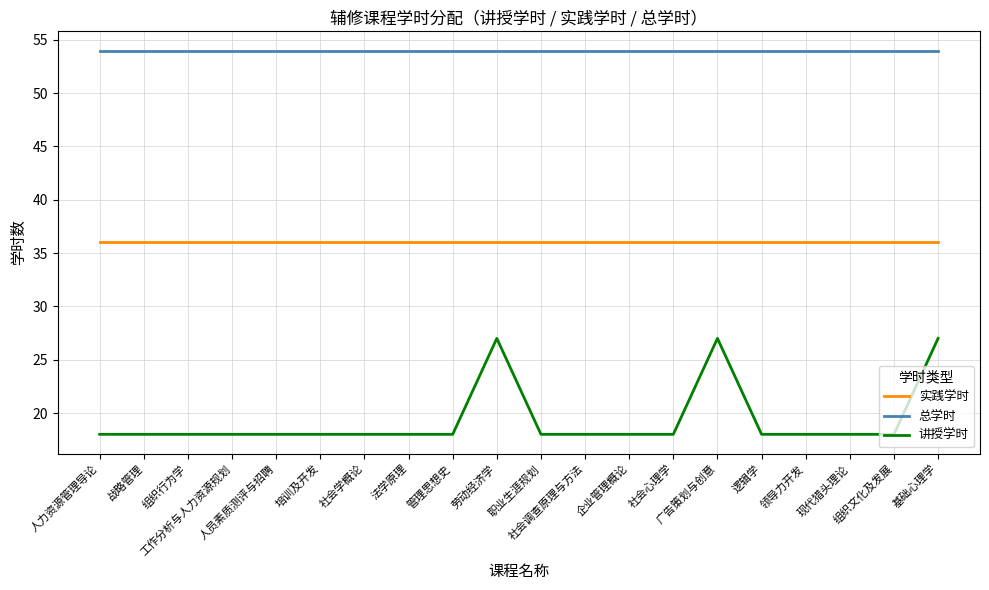

True or false: 讲授学时 has more than 0 interior local peaks.

True